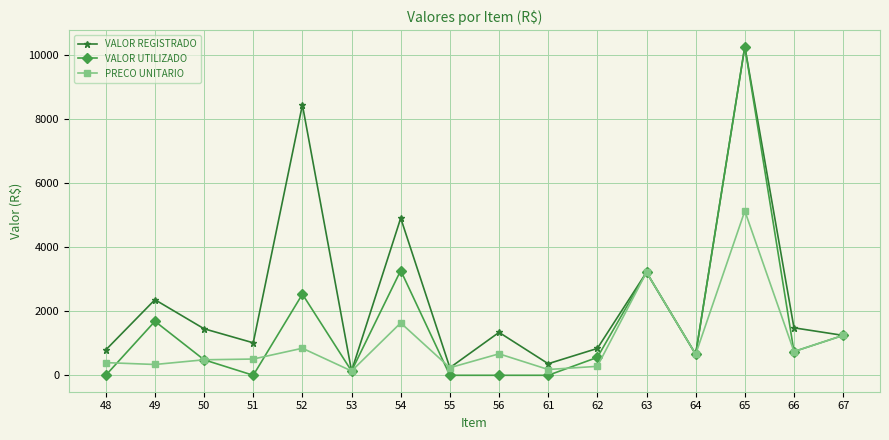

Between 54 and 67, which series saw the biggest shift?

VALOR REGISTRADO